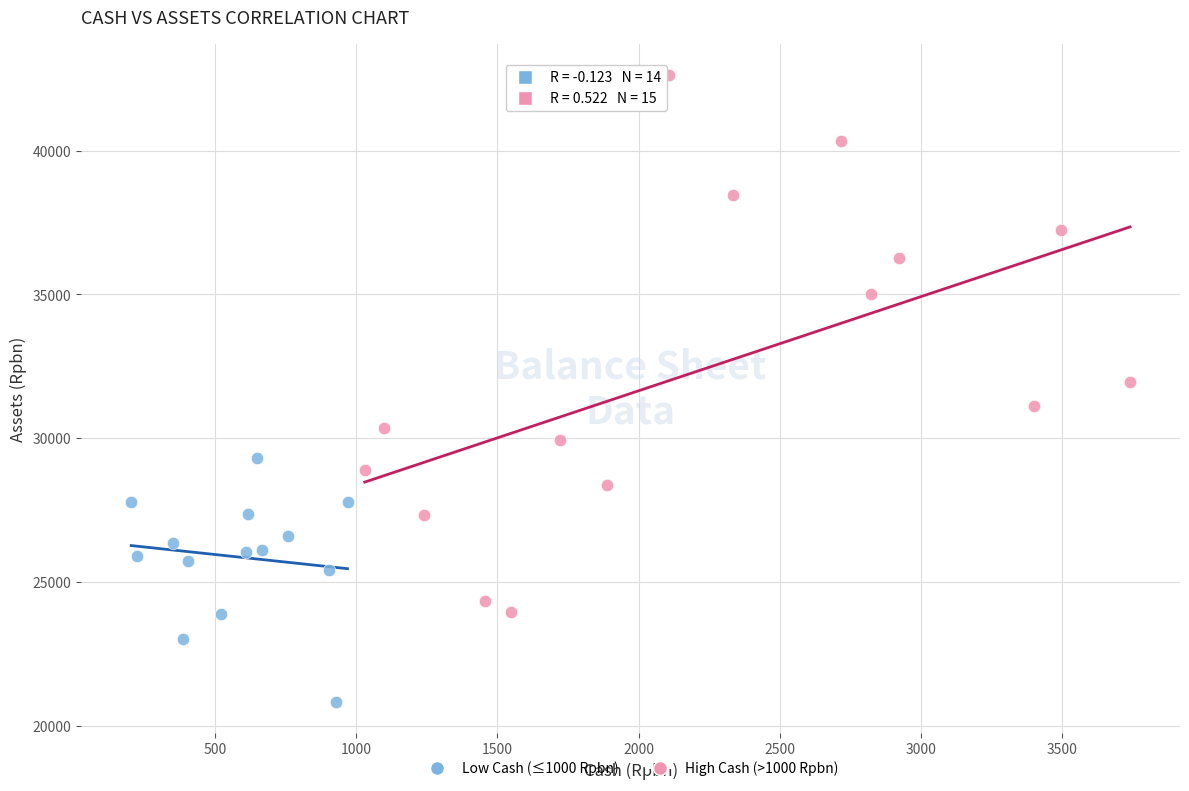

Which series contains the lowest Y value?

Low Cash (≤1000 Rpbn)